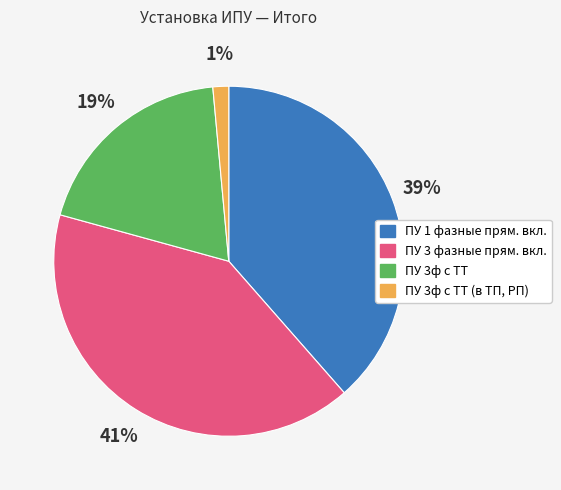

Is there a majority slice in this chart?

No